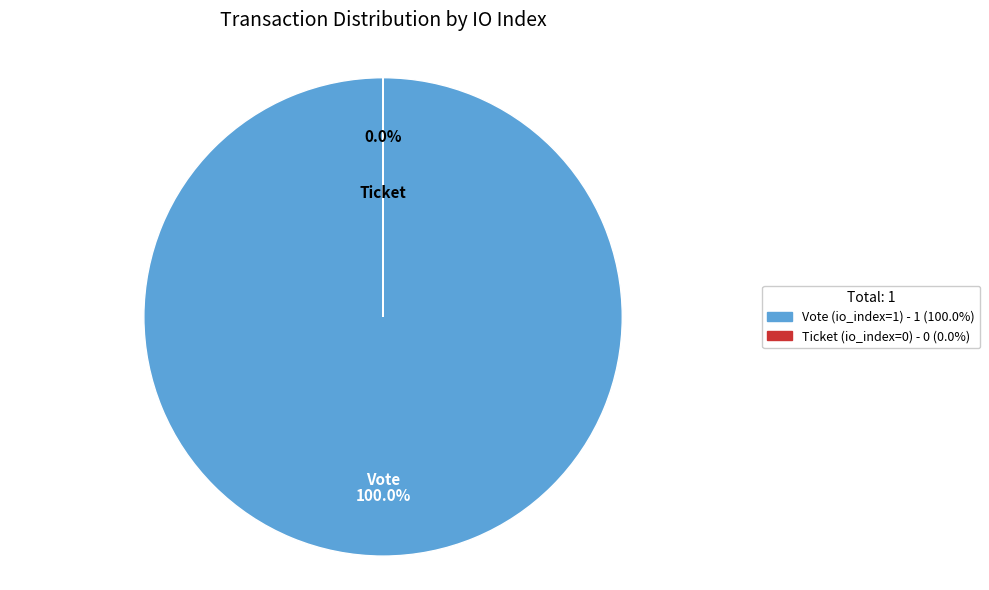

Which has a higher value, Vote (io_index=1) or Ticket (io_index=0)?

Vote (io_index=1)